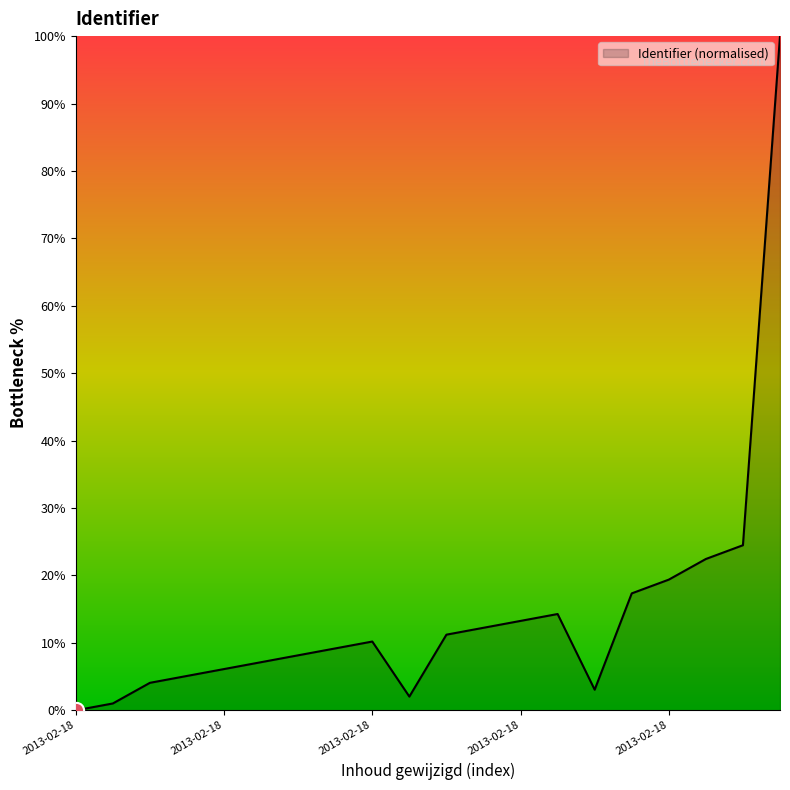

What is the greatest value displayed?

100.0